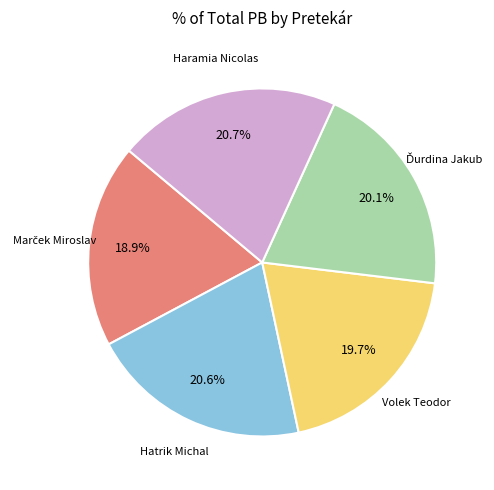

Does any single category account for the majority?

No